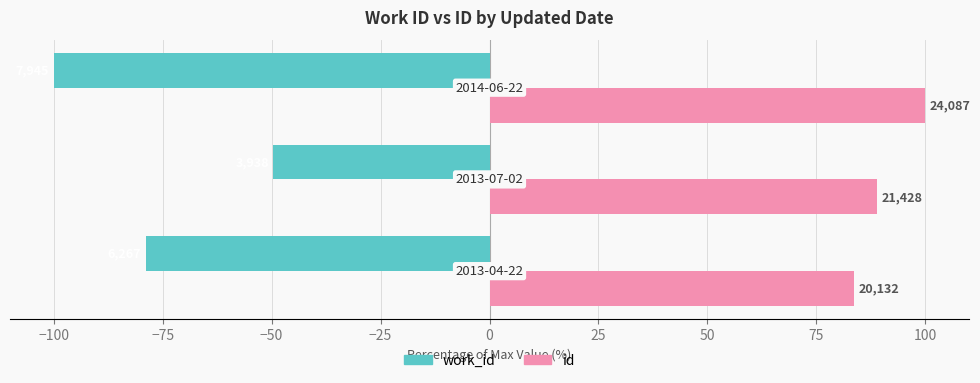

What is the value of the id bar at the 1st from the left?

83.6